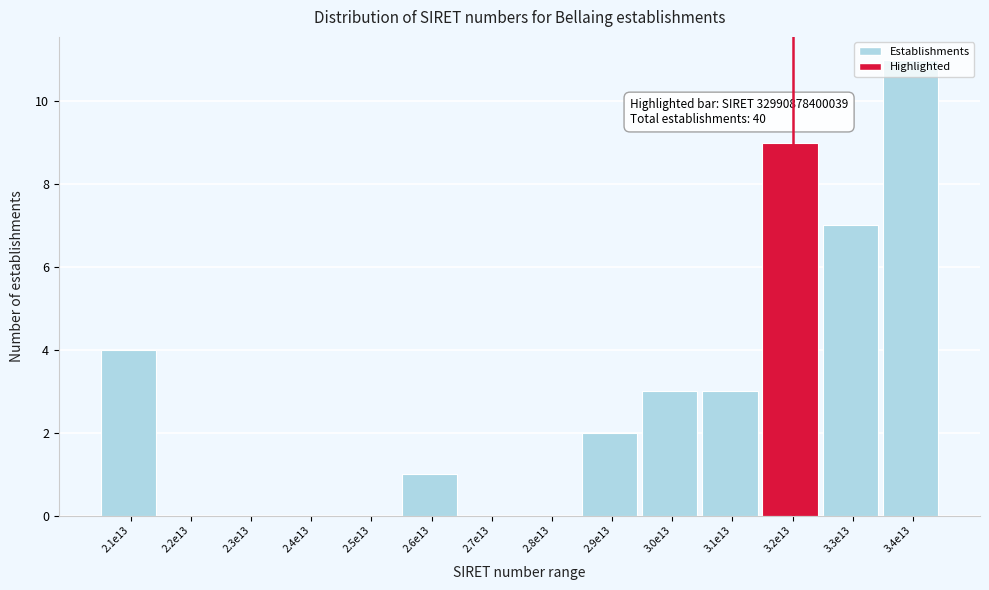

The chart shows a value of 2 at 3.0e13. True or false?

False